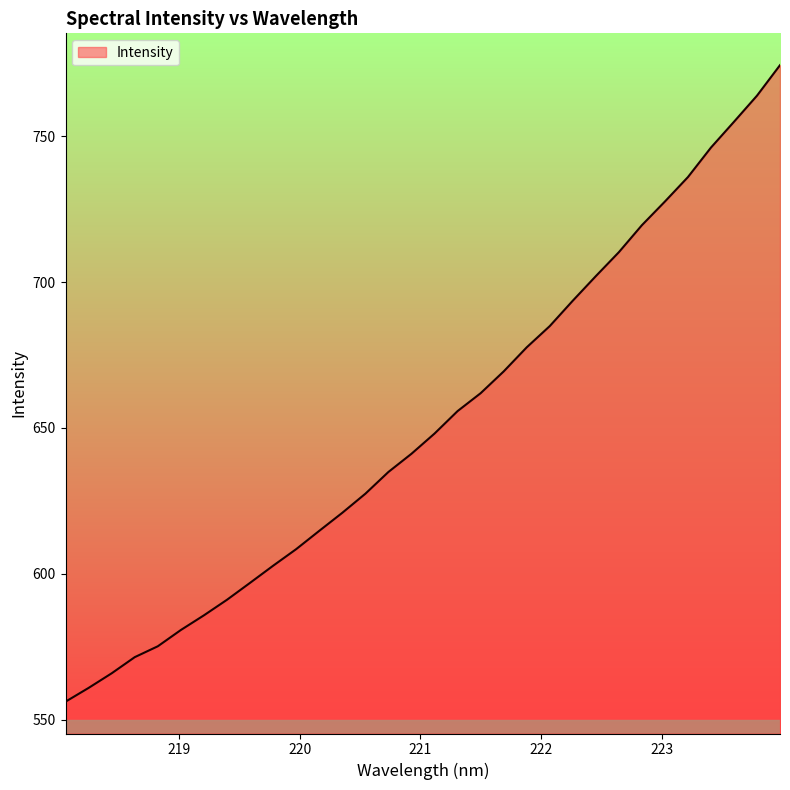

True or false: there are more than 0 points higher than both neighbors.

False